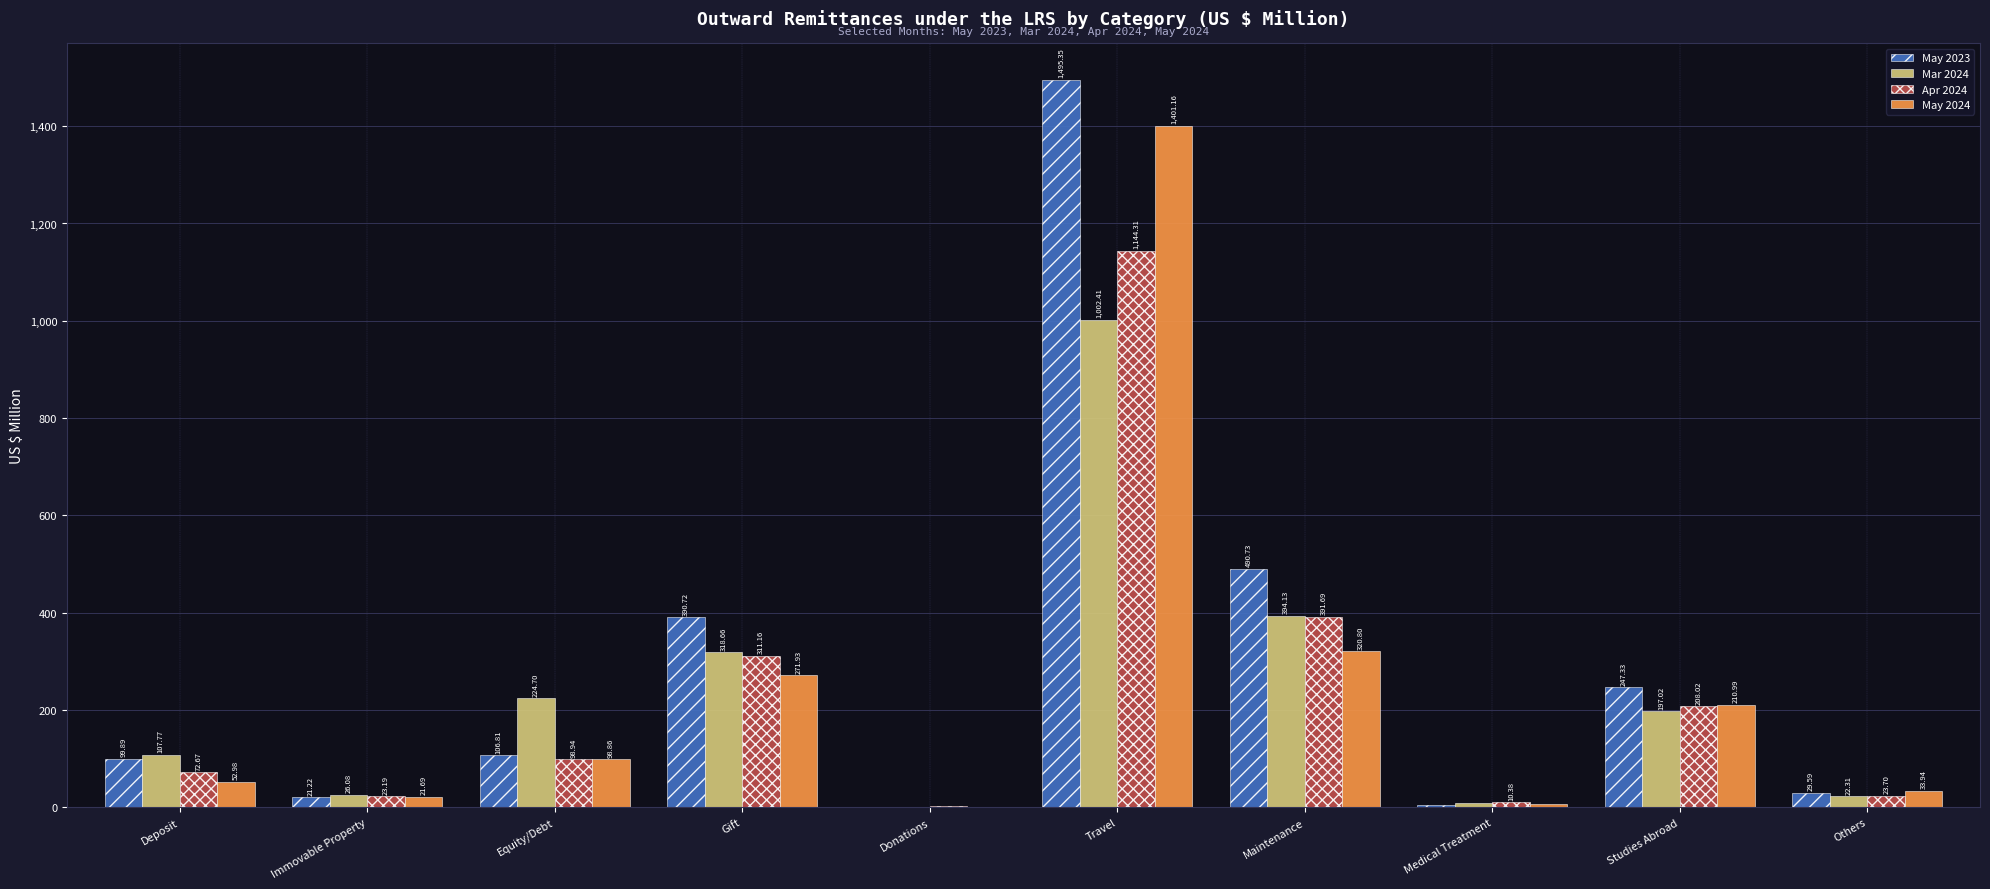

What is the spread (max minus min) of values at Maintenance?

169.9